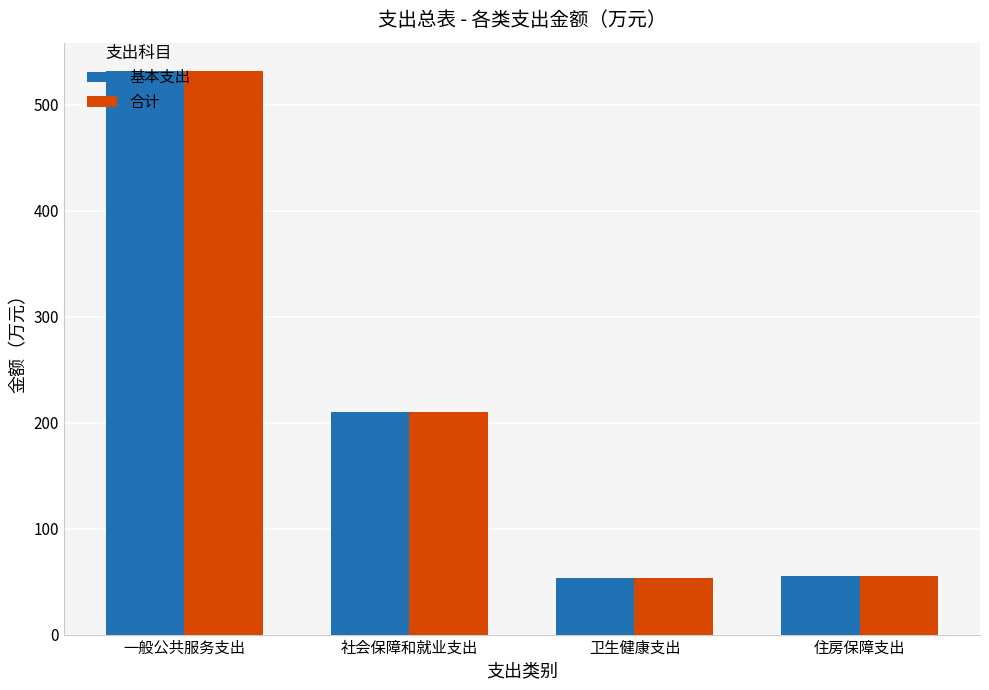

What are all the series names shown in the legend?

基本支出, 合计